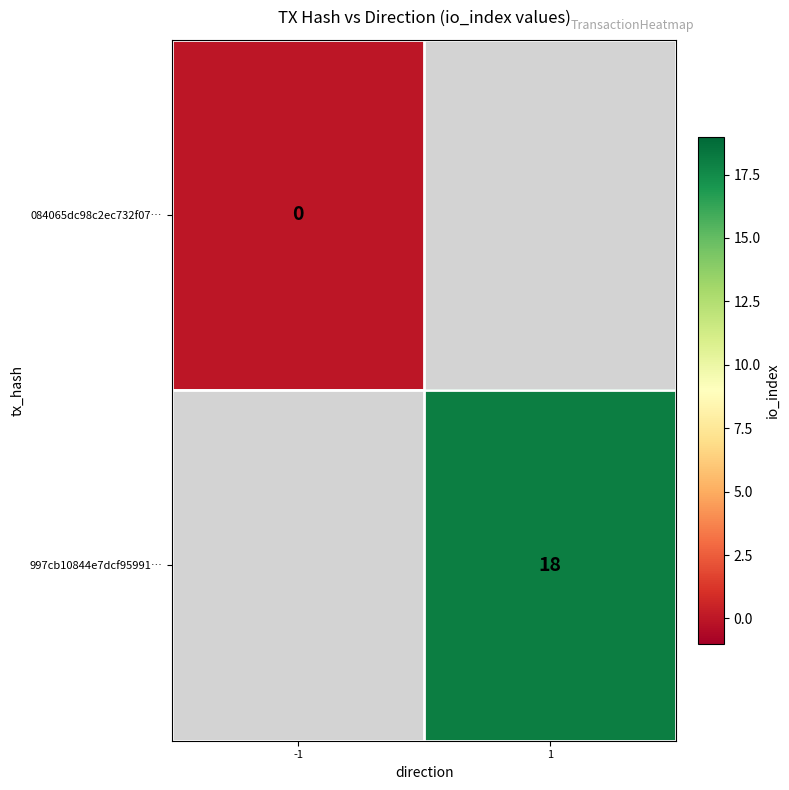

Is the value of 084065dc98c2ec732f07… at -1 greater than the value of 997cb10844e7dcf95991… at 1?

No